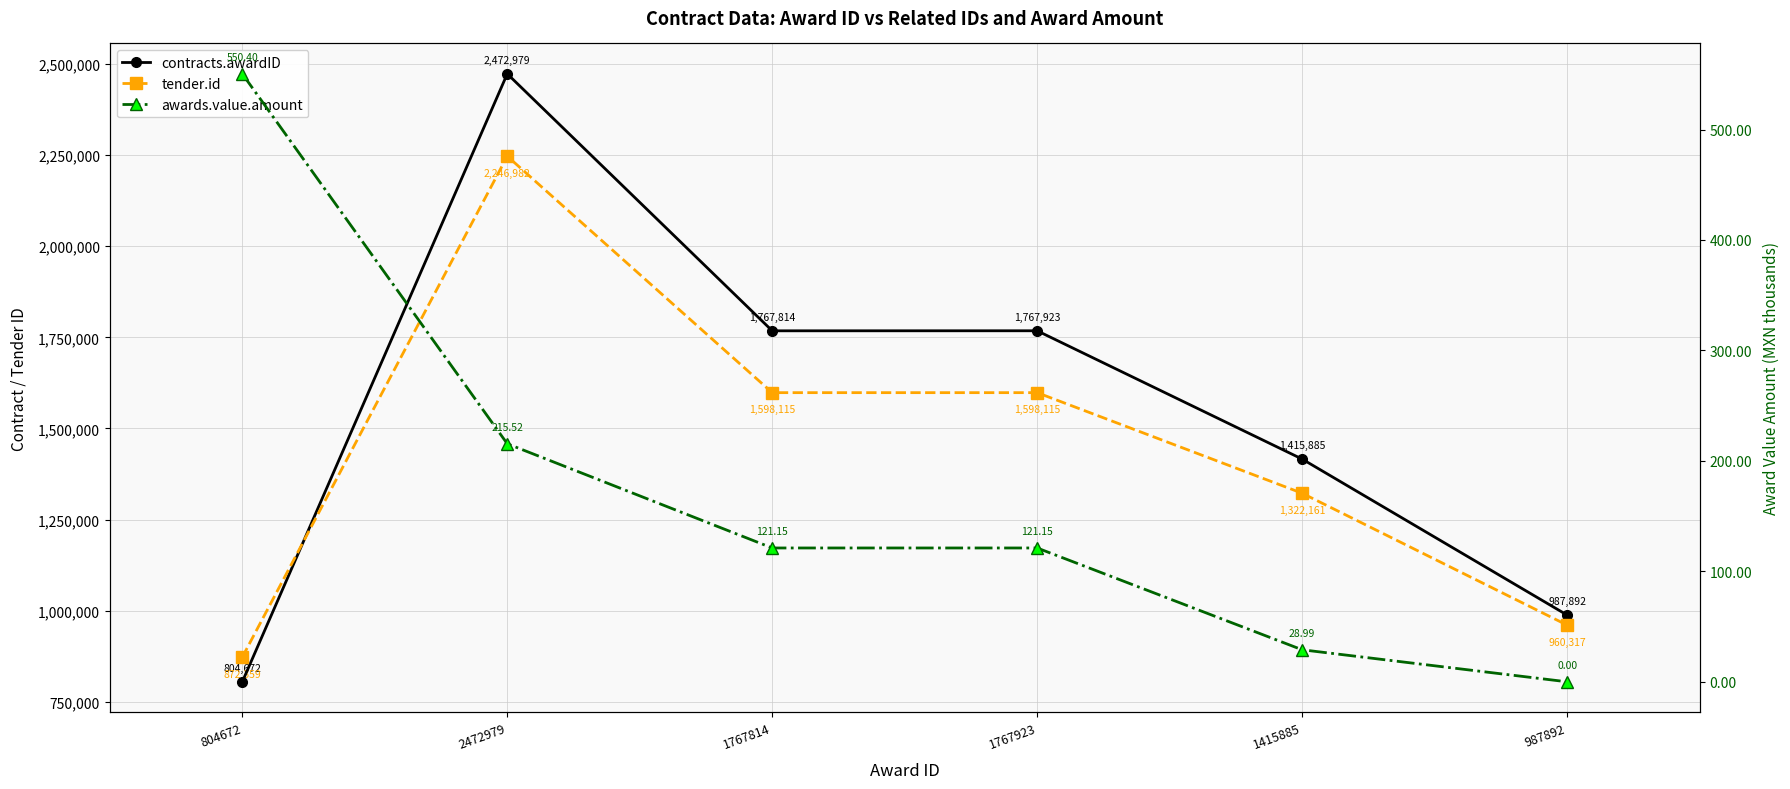

What is the label of the 4th point from the right?

1767814